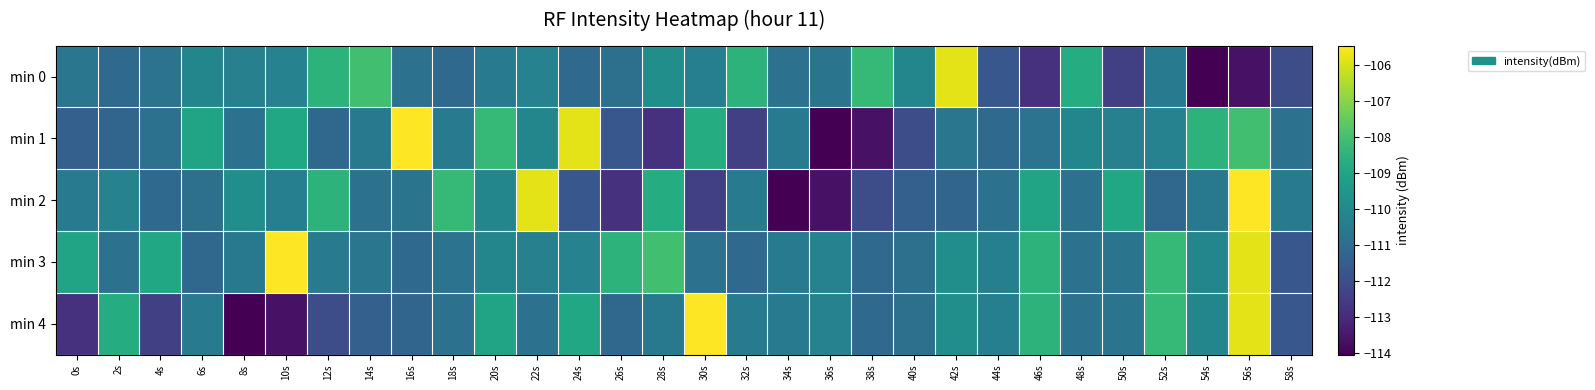

What is the total value across all series at 48s?

-551.3